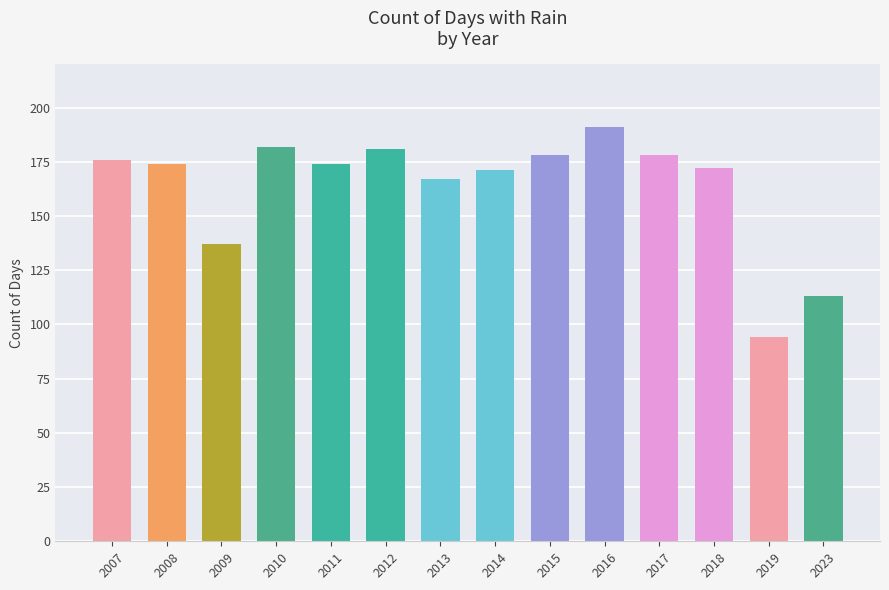

Reading left to right, list all the values displayed in this chart.

176	174	137	182	174	181	167	171	178	191	178	172	94	113